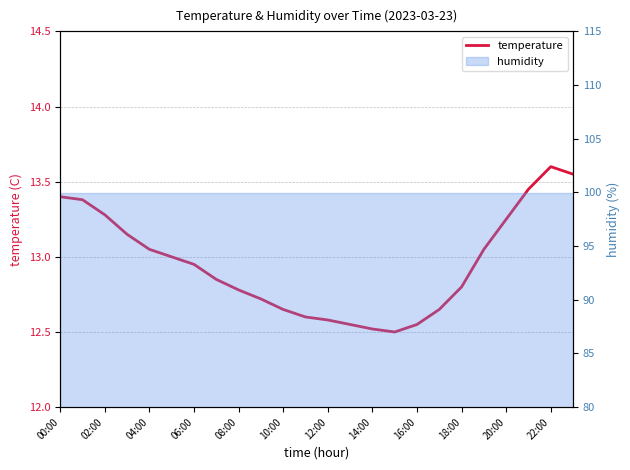

At which category does the chart reach its peak across all series?

22:00